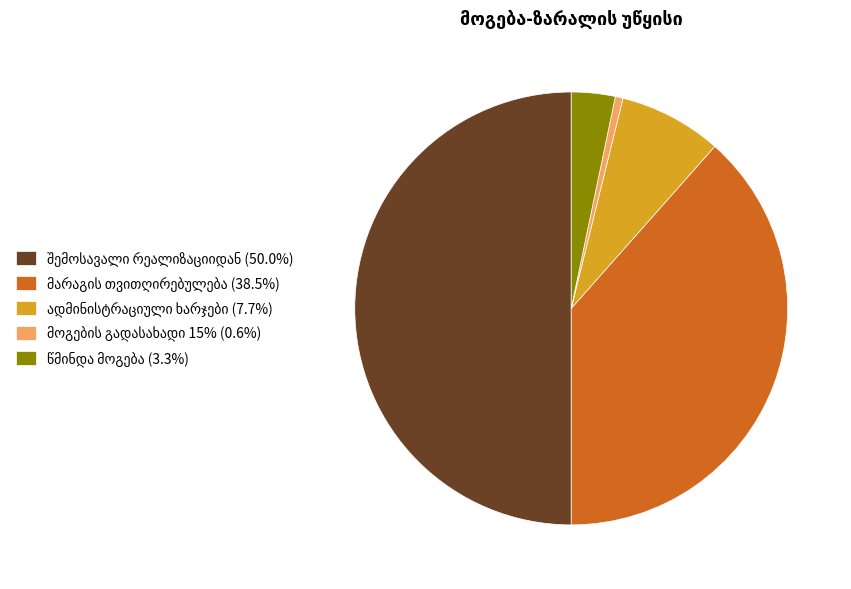

How many slices are in this pie chart?

5